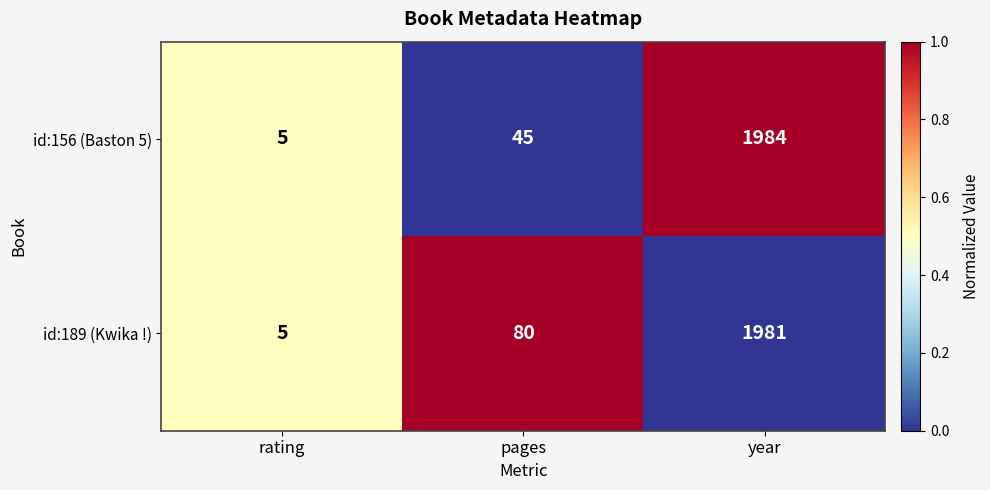

Between rating and year, which series saw the biggest shift?

id:156 (Baston 5)